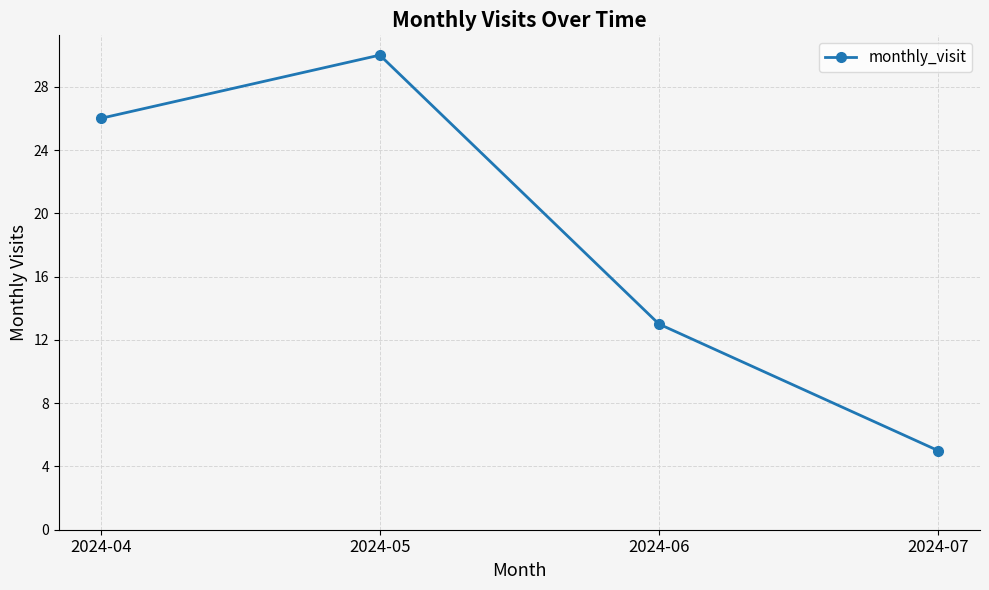

List the labels in order of value, smallest first.

2024-07, 2024-06, 2024-04, 2024-05